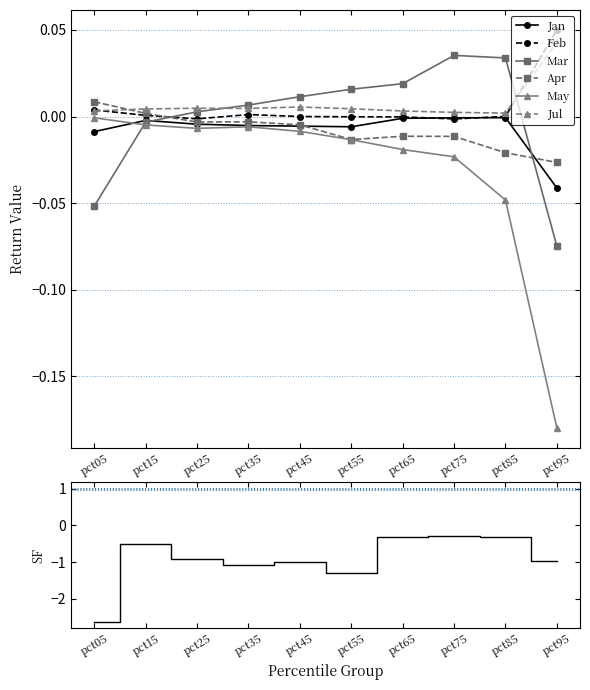

How many data points in Apr are above 0?

2